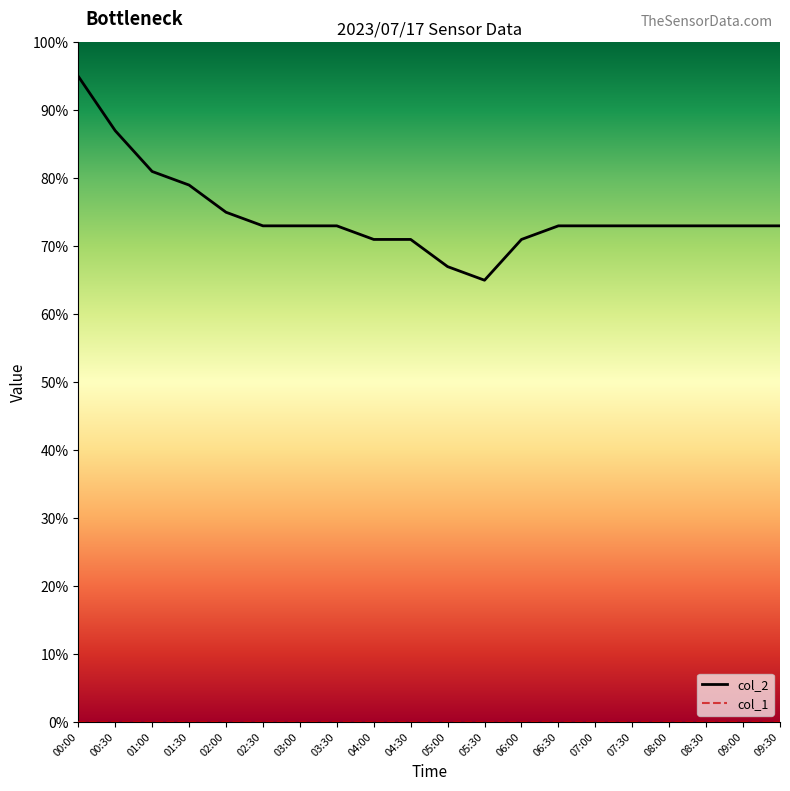

Is it true that col_2 equals 73.0 at 09:00?

True